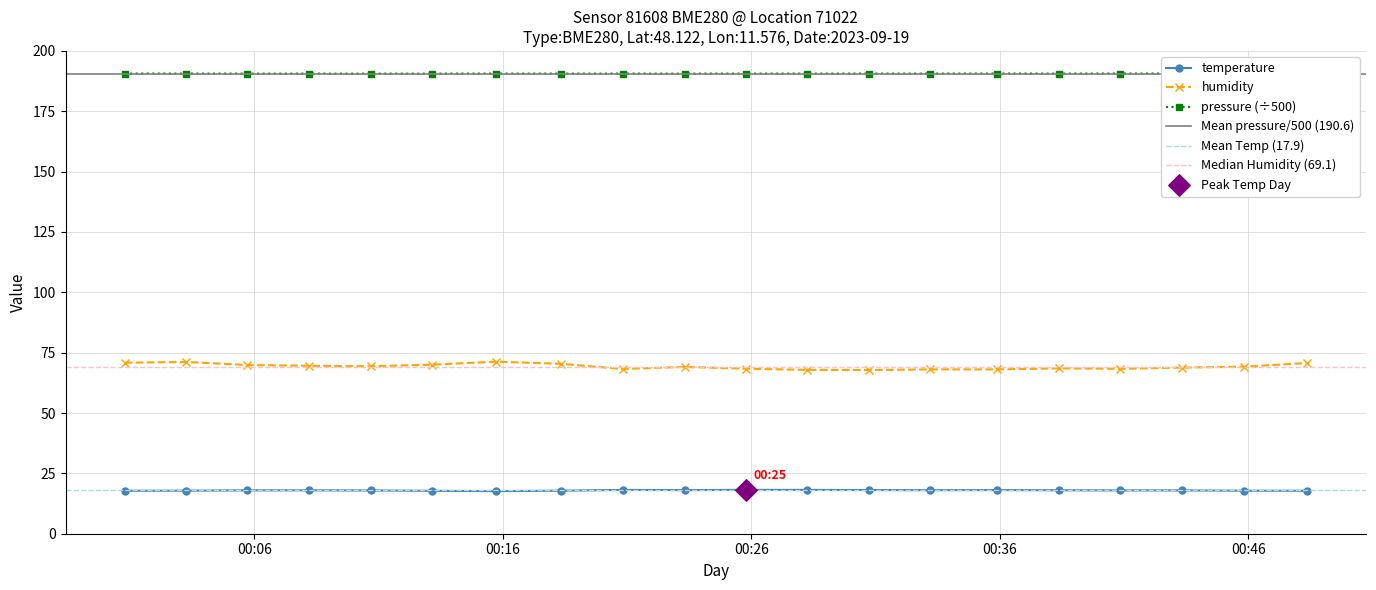

Which series contains the lowest Y value?

temperature